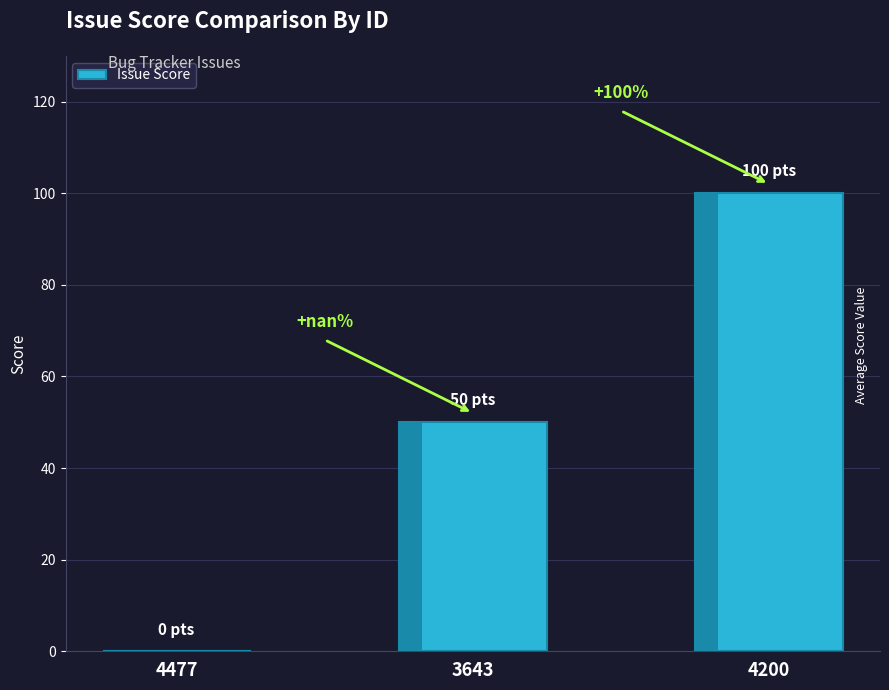

What is the change in value from 4477 to 3643?

+50